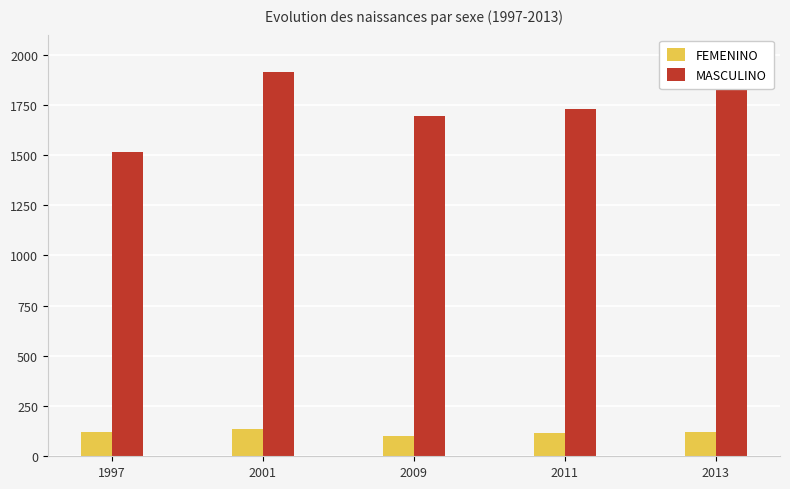

The FEMENINO series shows 100 at 2009. True or false?

True